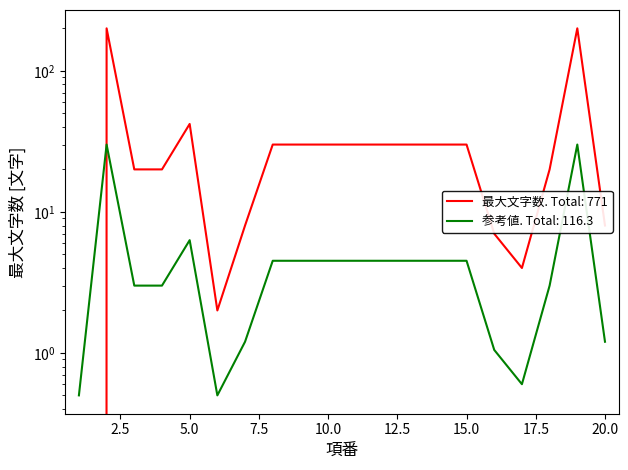

How many categories are shown in the chart?

20